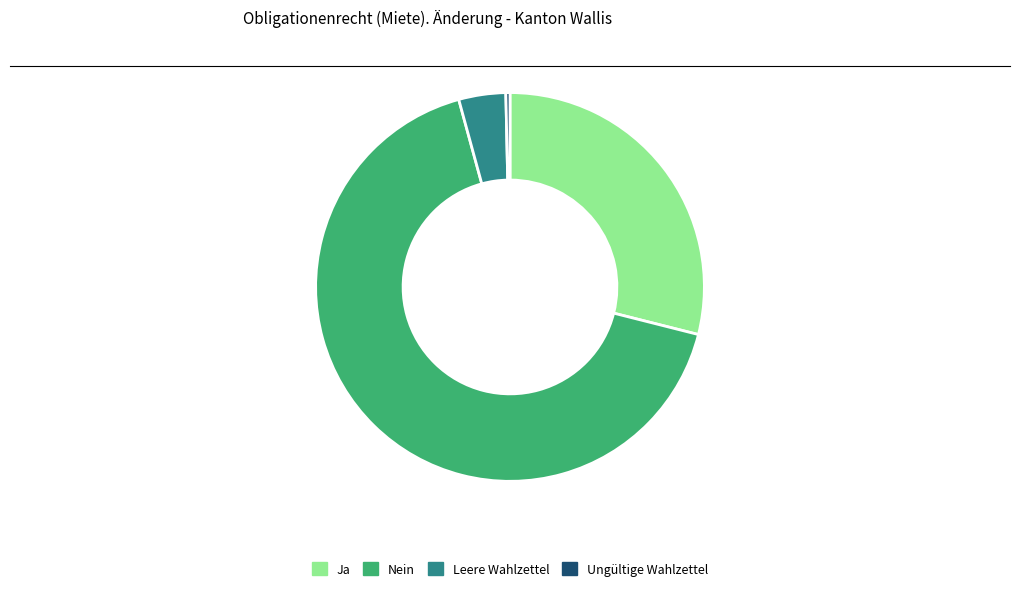

Which slice is the largest?

Nein